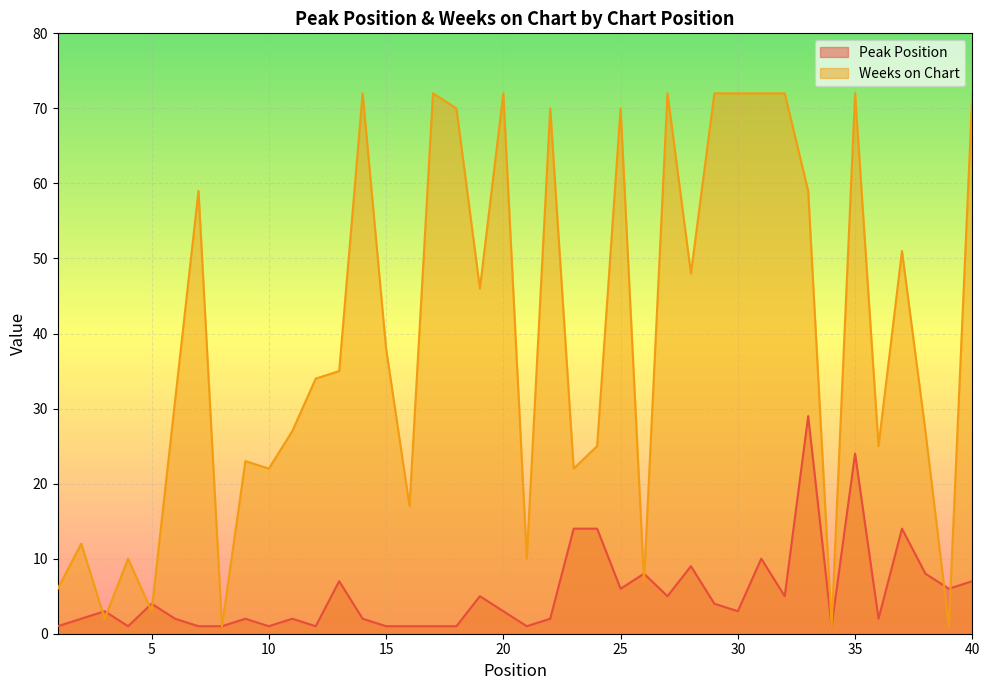

At which category does Weeks on Chart reach its first local peak?

2